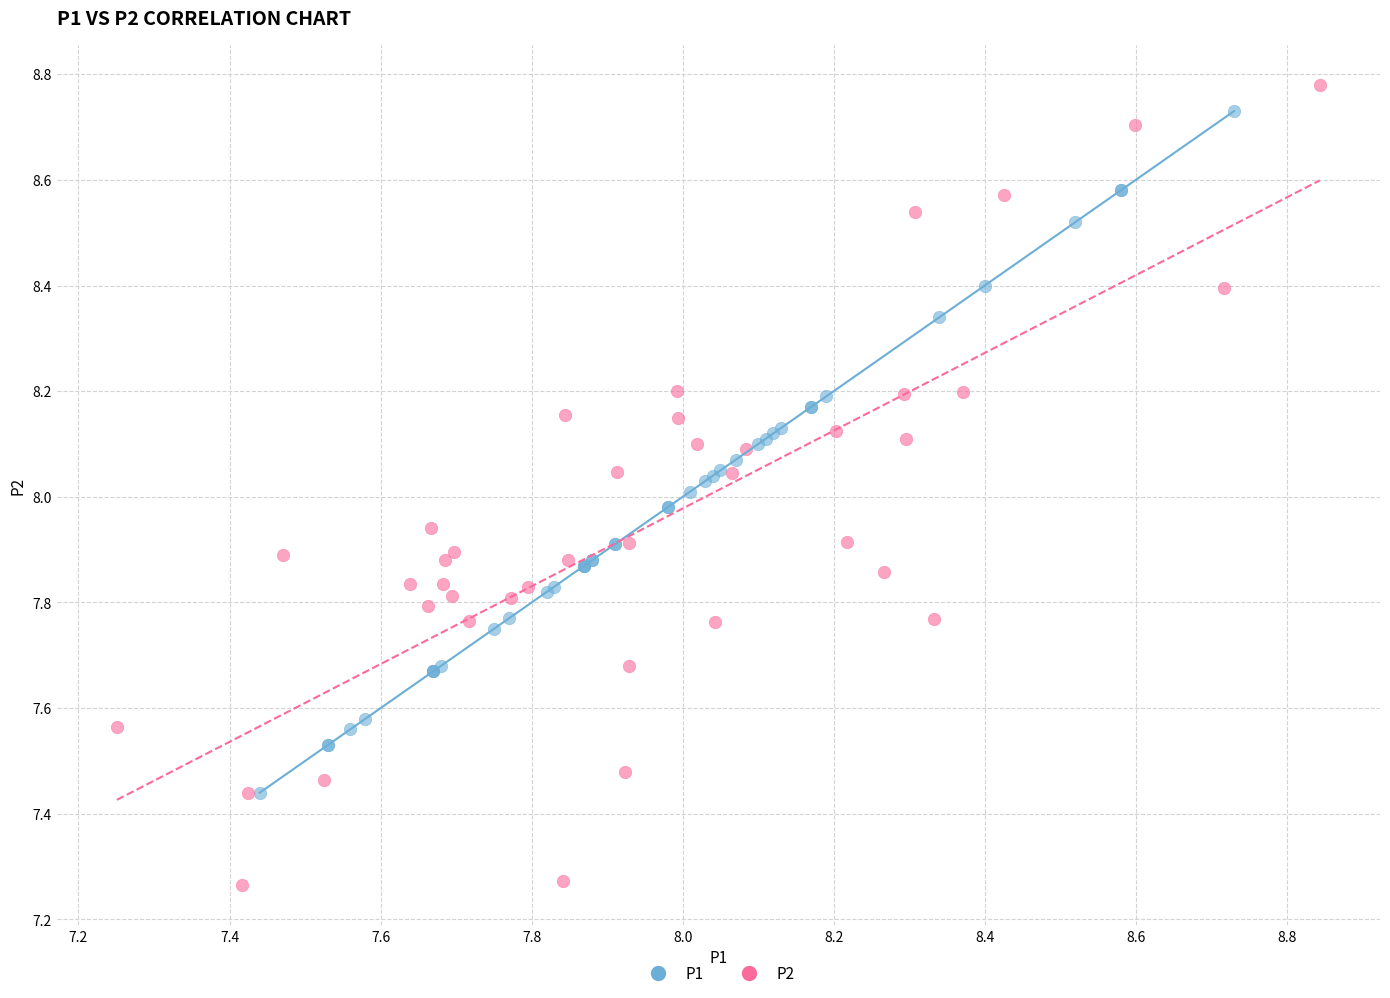

Which series has the largest Y range (max minus min)?

P2